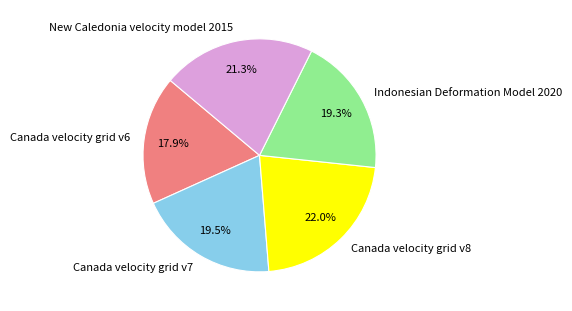

To the nearest percent, what is the average slice percentage?

20%